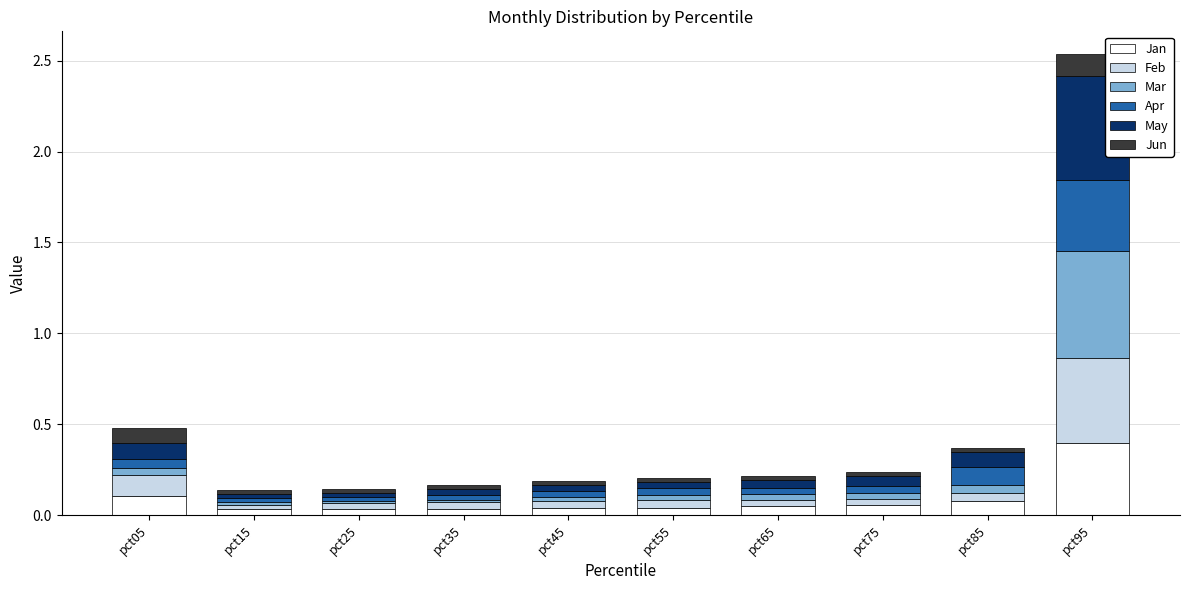

Which category has the highest value in the Jan series?

pct95